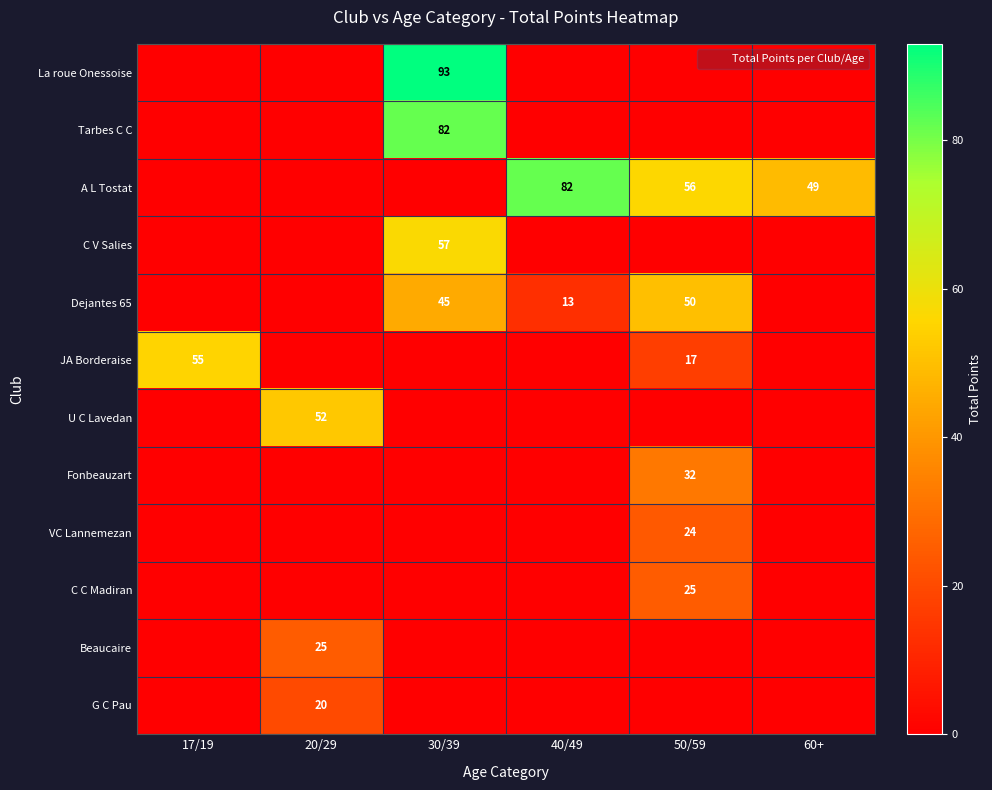

Is it true that VC Lannemezan equals 13 at 20/29?

False